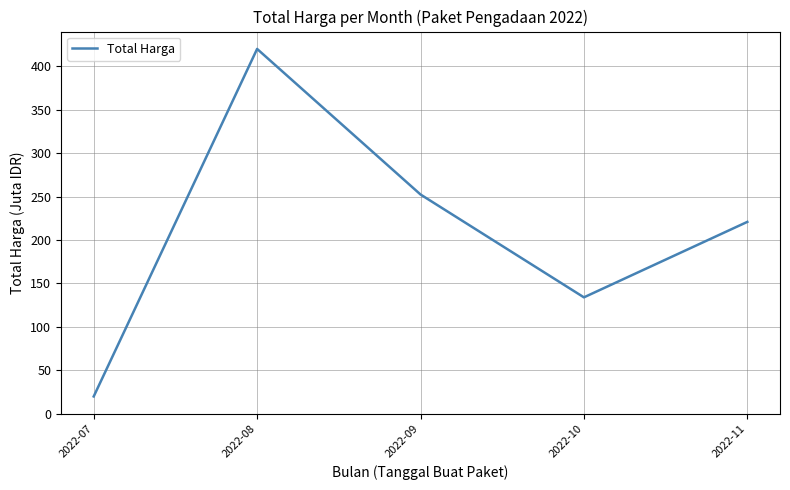

Which label corresponds to the largest value in the chart?

2022-08